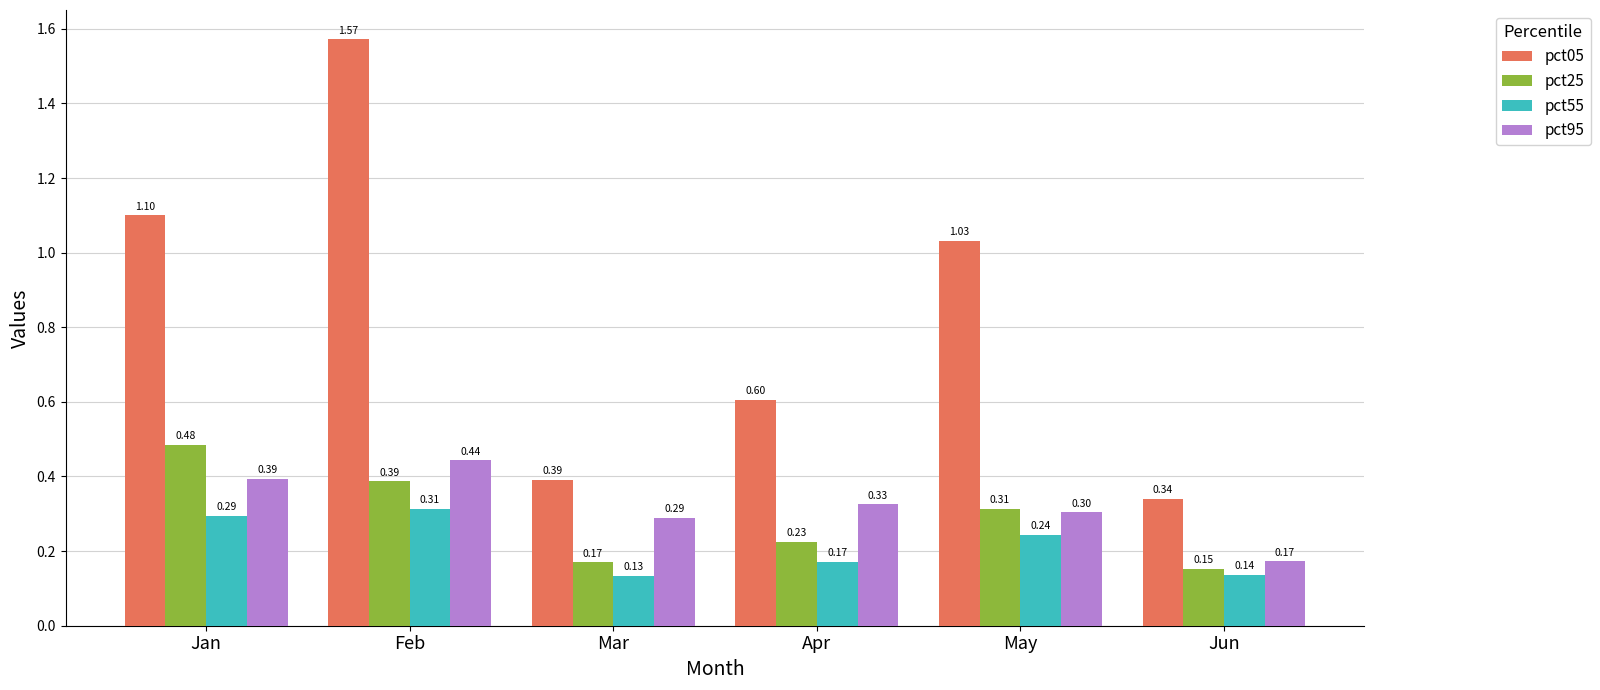

How many data points does each series have?

6